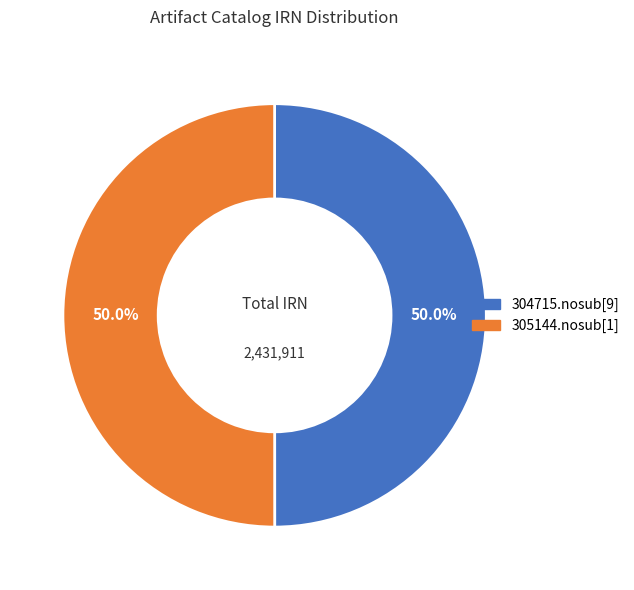

To the nearest percent, what percentage of the pie is 305144.nosub[1]?

50%